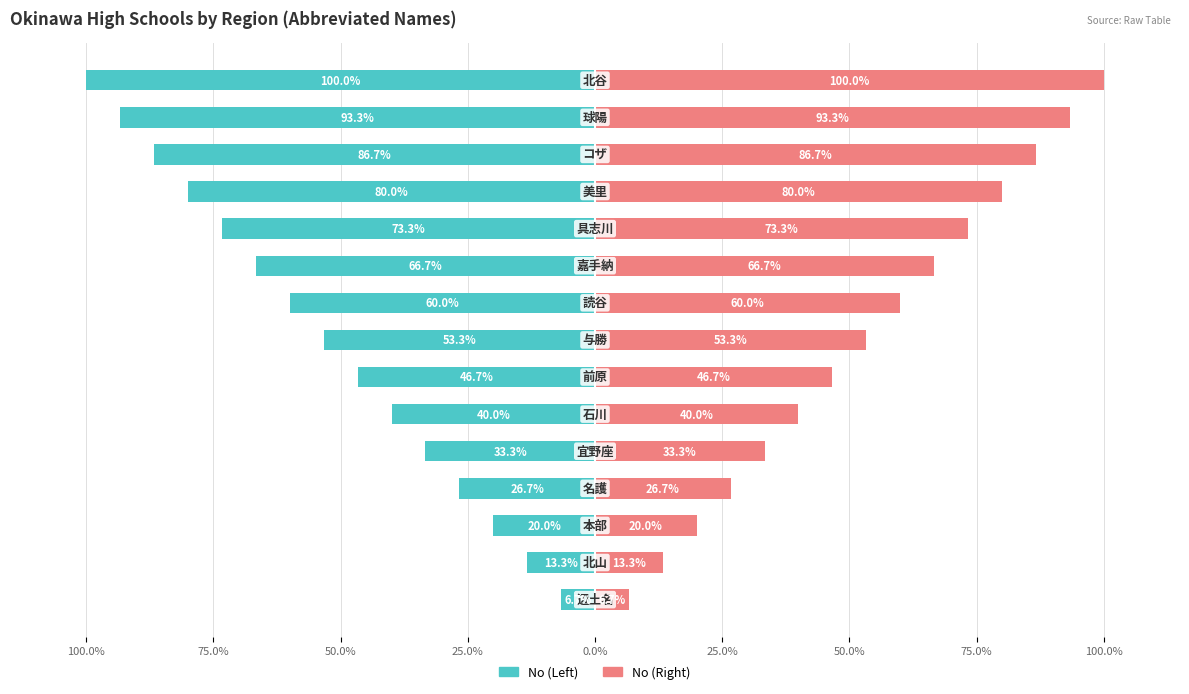

Reading left to right, extract all data points from this chart.

No (Left): -6.7	-13.3	-20.0	-26.7	-33.3	-40.0	-46.7	-53.3	-60.0	-66.7	-73.3	-80.0	-86.7	-93.3	-100.0
No (Right): 6.7	13.3	20.0	26.7	33.3	40.0	46.7	53.3	60.0	66.7	73.3	80.0	86.7	93.3	100.0